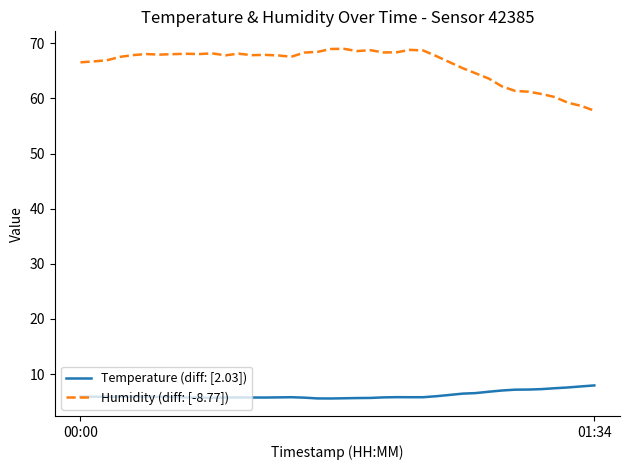

In Temperature (diff: [2.03]), how many points are higher than both neighbors (excluding endpoints)?

5